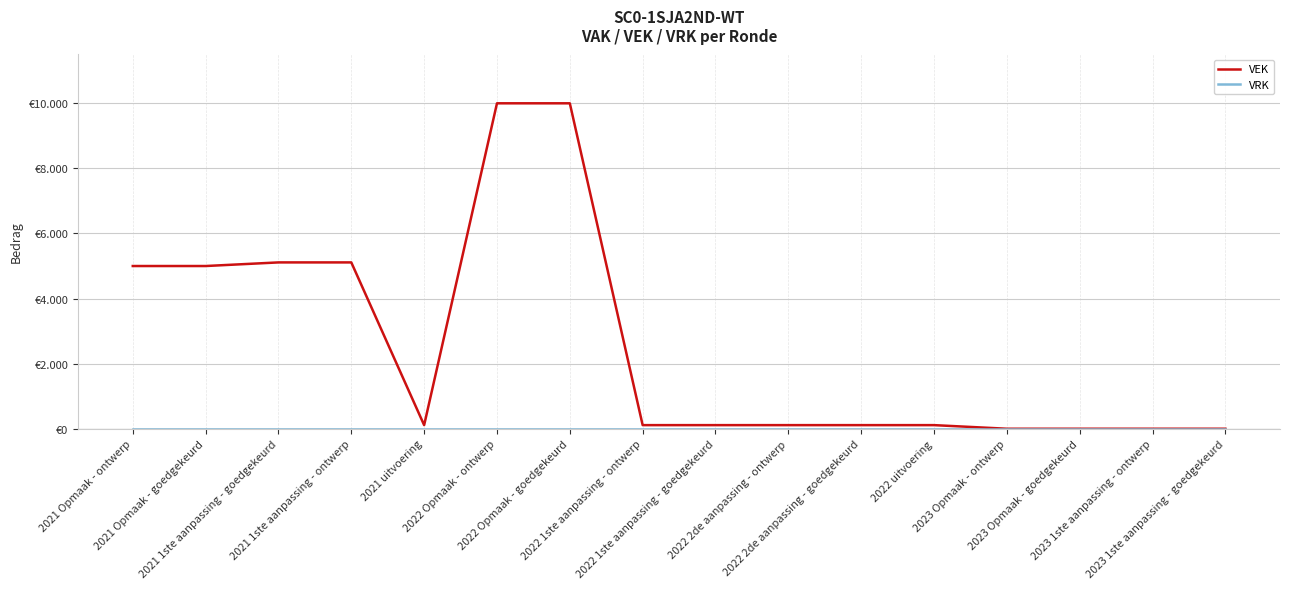

Reading left to right, extract all data points from this chart.

VEK: 2021 Opmaak - ontwerp=5000	2021 Opmaak - goedgekeurd=5000	2021 1ste aanpassing - goedgekeurd=5111	2021 1ste aanpassing - ontwerp=5111	2021 uitvoering=111	2022 Opmaak - ontwerp=10000	2022 Opmaak - goedgekeurd=10000	2022 1ste aanpassing - ontwerp=111	2022 1ste aanpassing - goedgekeurd=111	2022 2de aanpassing - ontwerp=111	2022 2de aanpassing - goedgekeurd=111	2022 uitvoering=111	2023 Opmaak - ontwerp=0	2023 Opmaak - goedgekeurd=0	2023 1ste aanpassing - ontwerp=0	2023 1ste aanpassing - goedgekeurd=0
VRK: 2021 Opmaak - ontwerp=0	2021 Opmaak - goedgekeurd=0	2021 1ste aanpassing - goedgekeurd=0	2021 1ste aanpassing - ontwerp=0	2021 uitvoering=0	2022 Opmaak - ontwerp=0	2022 Opmaak - goedgekeurd=0	2022 1ste aanpassing - ontwerp=0	2022 1ste aanpassing - goedgekeurd=0	2022 2de aanpassing - ontwerp=0	2022 2de aanpassing - goedgekeurd=0	2022 uitvoering=0	2023 Opmaak - ontwerp=0	2023 Opmaak - goedgekeurd=0	2023 1ste aanpassing - ontwerp=0	2023 1ste aanpassing - goedgekeurd=0